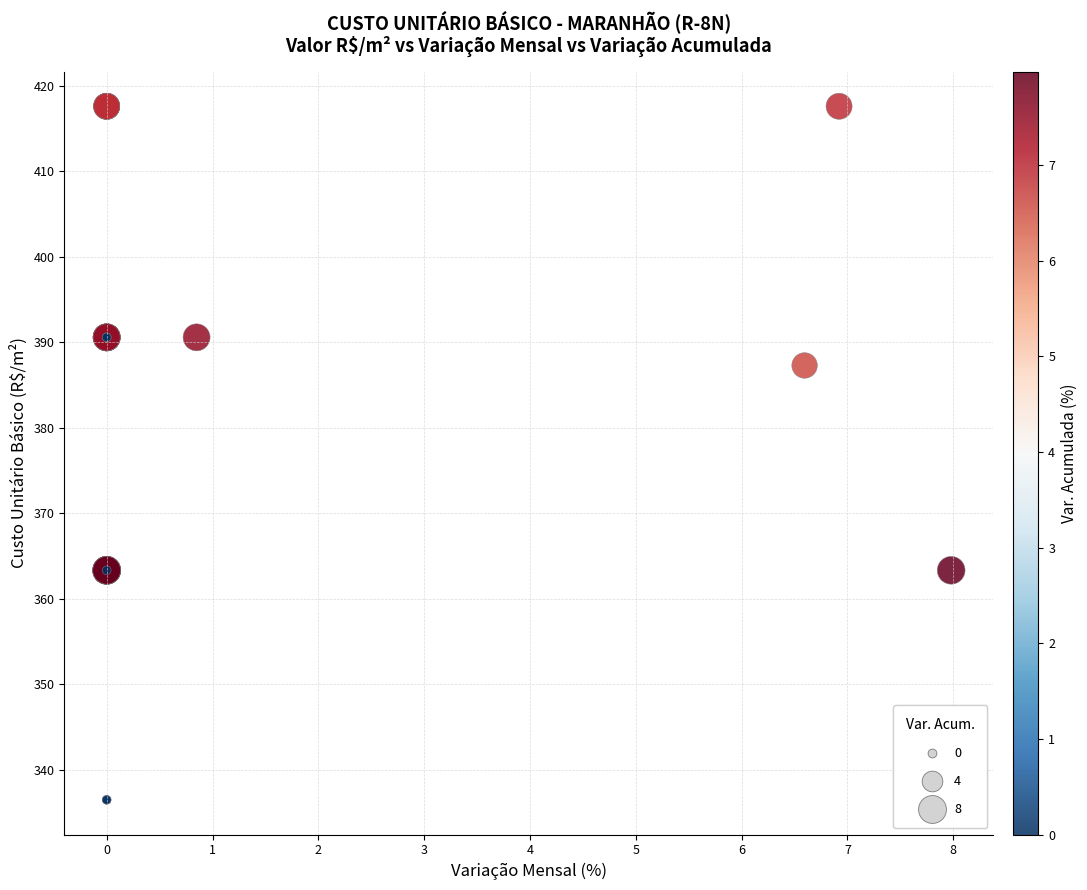

What Y value in the scatter plot is closest to 377?

387.3